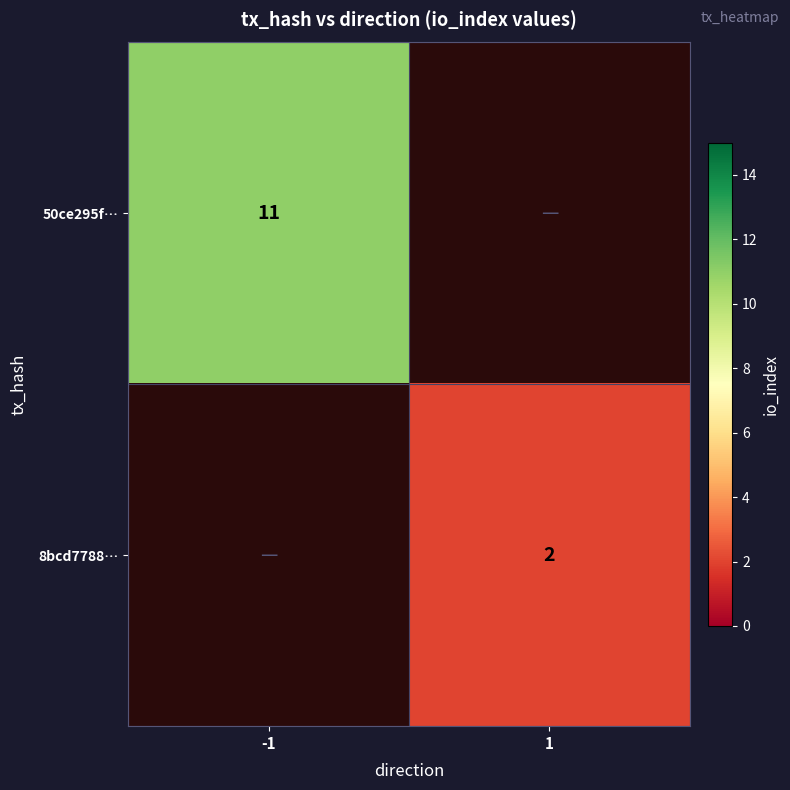

True or false: 50ce295f… has a value of 6.7 at -1.

False